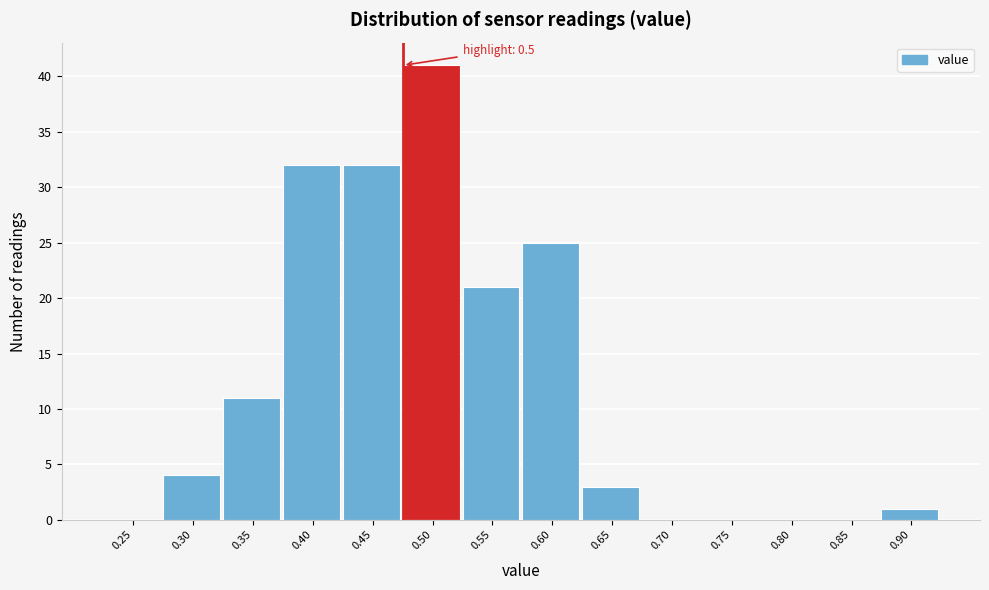

Reading left to right, extract all data points from this chart.

0.25=0	0.30=4	0.35=11	0.40=32	0.45=32	0.50=41	0.55=21	0.60=25	0.65=3	0.70=0	0.75=0	0.80=0	0.85=0	0.90=1